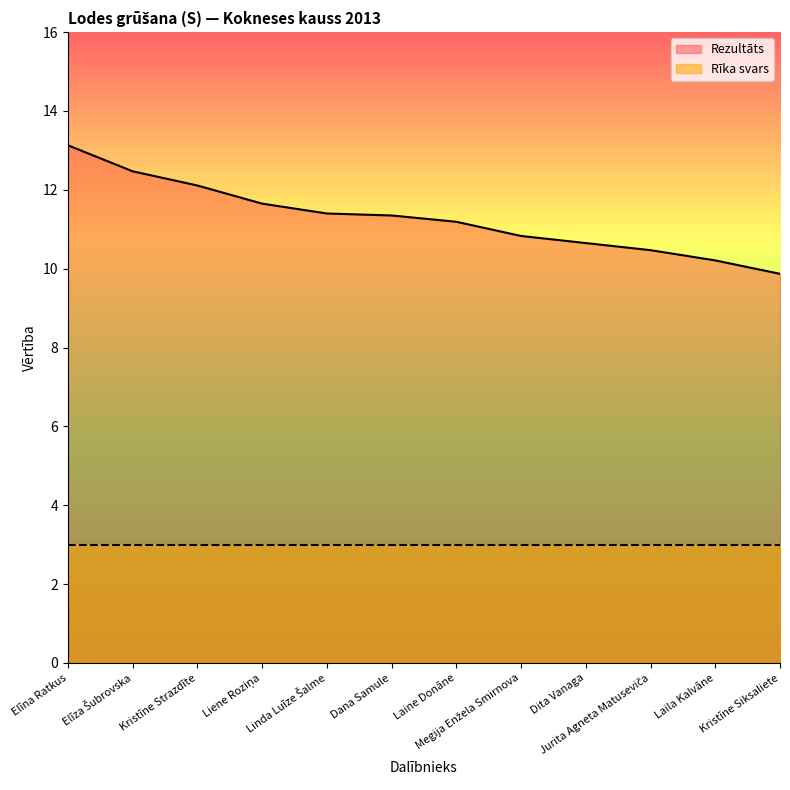

The chart shows a value of 9.9 at Kristīne Siksaliete. True or false?

True